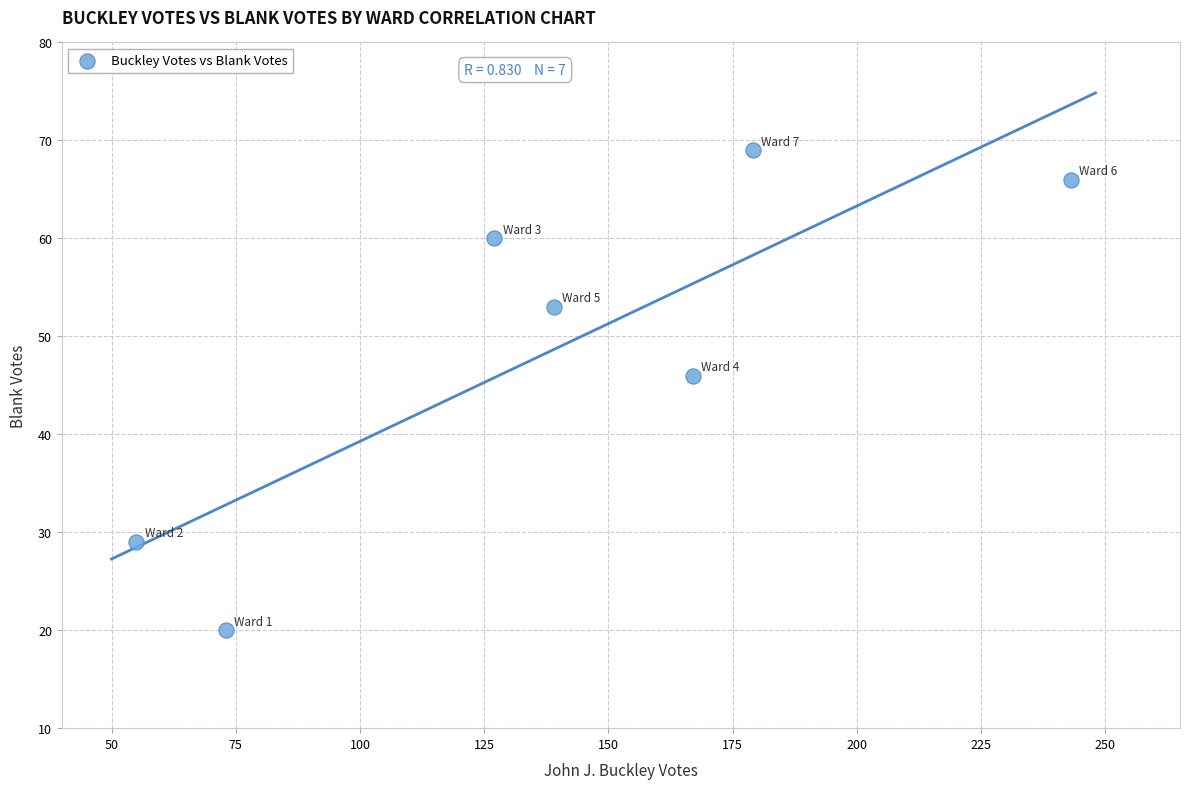

What is the average Y value?

49